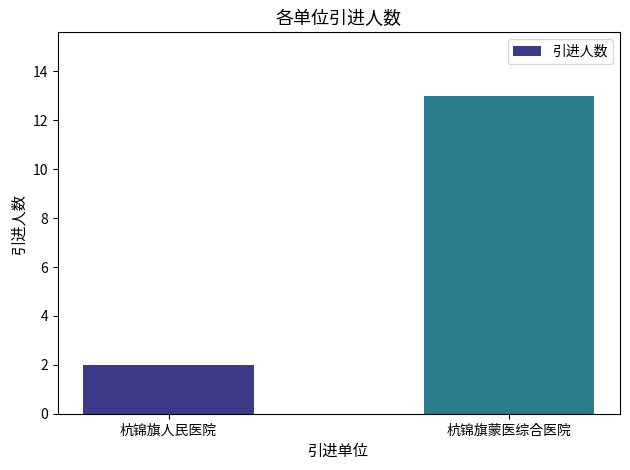

What is the sum of the values at 杭锦旗人民医院 and 杭锦旗蒙医综合医院?

15